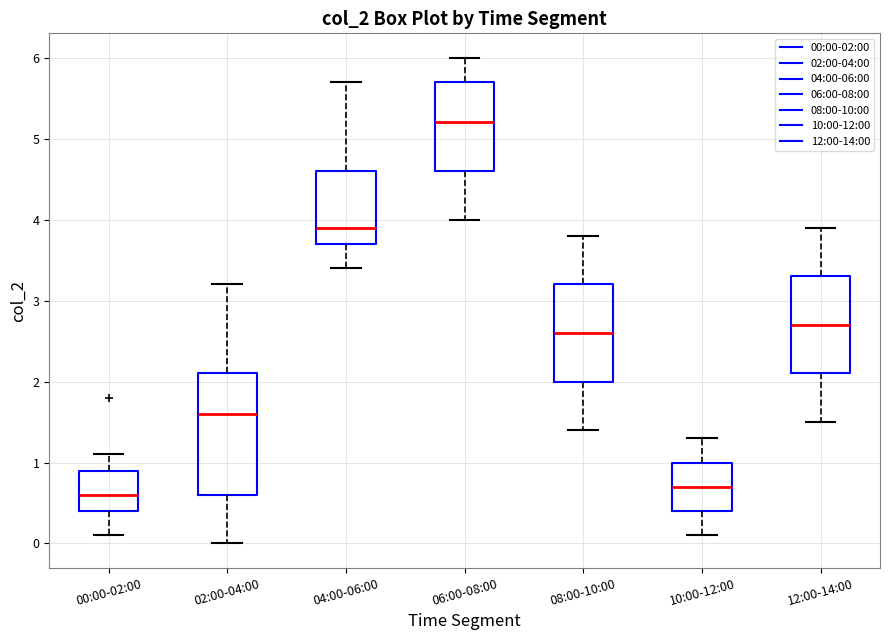

Reading left to right, transcribe this box plot: for each box, give where its median line is, the range the box spans, and where its two whiskers end, as read against the y-axis. The values are not printed on the chart, so give them approximately, as read against the axis.

00:00-02:00: median 0.6, box 0.4 to 0.9, whiskers 0.1 to 1.1
02:00-04:00: median 1.6, box 0.6 to 2.1, whiskers 0.0 to 3.2
04:00-06:00: median 3.9, box 3.7 to 4.6, whiskers 3.4 to 5.7
06:00-08:00: median 5.2, box 4.6 to 5.7, whiskers 4.0 to 6.0
08:00-10:00: median 2.6, box 2.0 to 3.2, whiskers 1.4 to 3.8
10:00-12:00: median 0.7, box 0.4 to 1.0, whiskers 0.1 to 1.3
12:00-14:00: median 2.7, box 2.1 to 3.3, whiskers 1.5 to 3.9